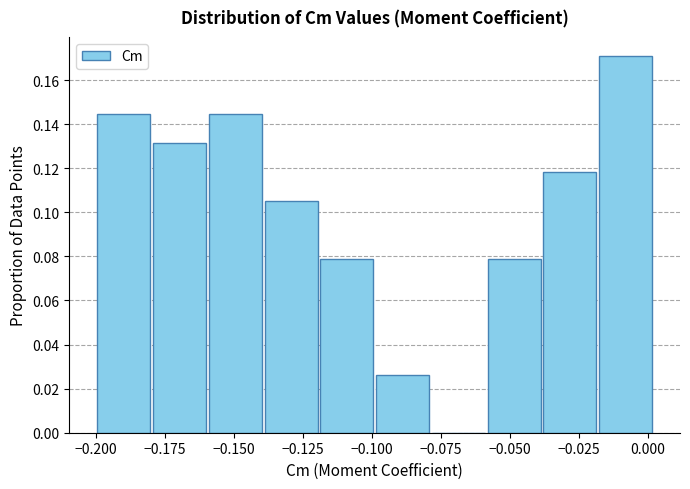

What is the height of the bar covering -0.10 to -0.08 on the x-axis? Neither the bar edges nor the heights are printed on the chart, so give them approximately, as read against the axes.

0.026